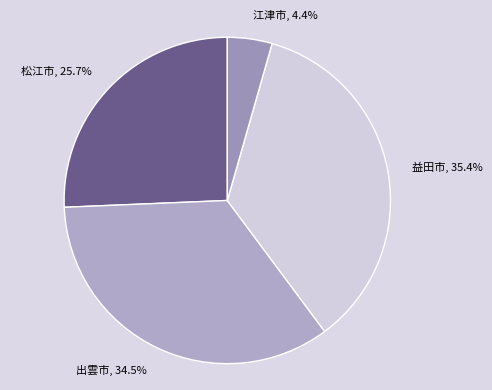

Is there a majority slice in this chart?

No